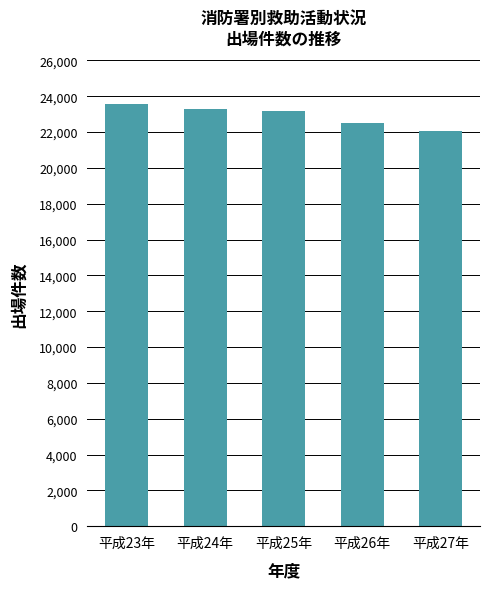

True or false: the data shows 8921 at 平成27年.

False